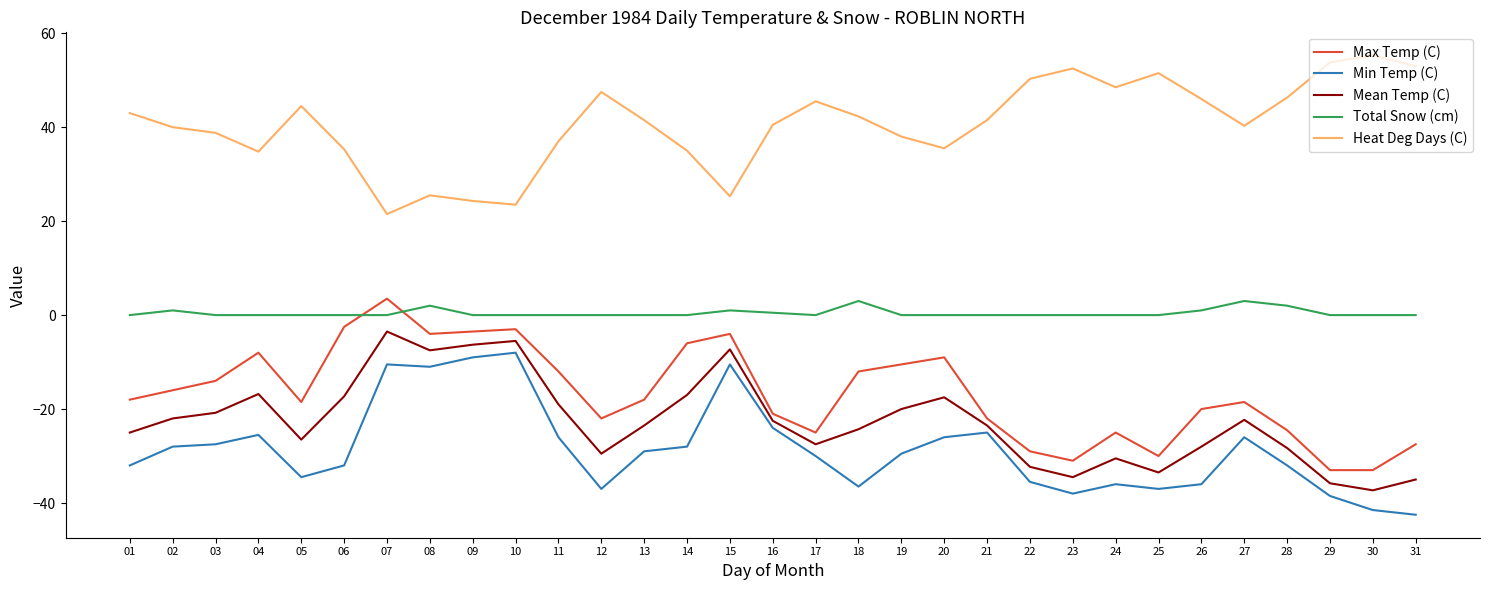

True or false: Min Temp (C) has more than 1 interior local peaks.

True